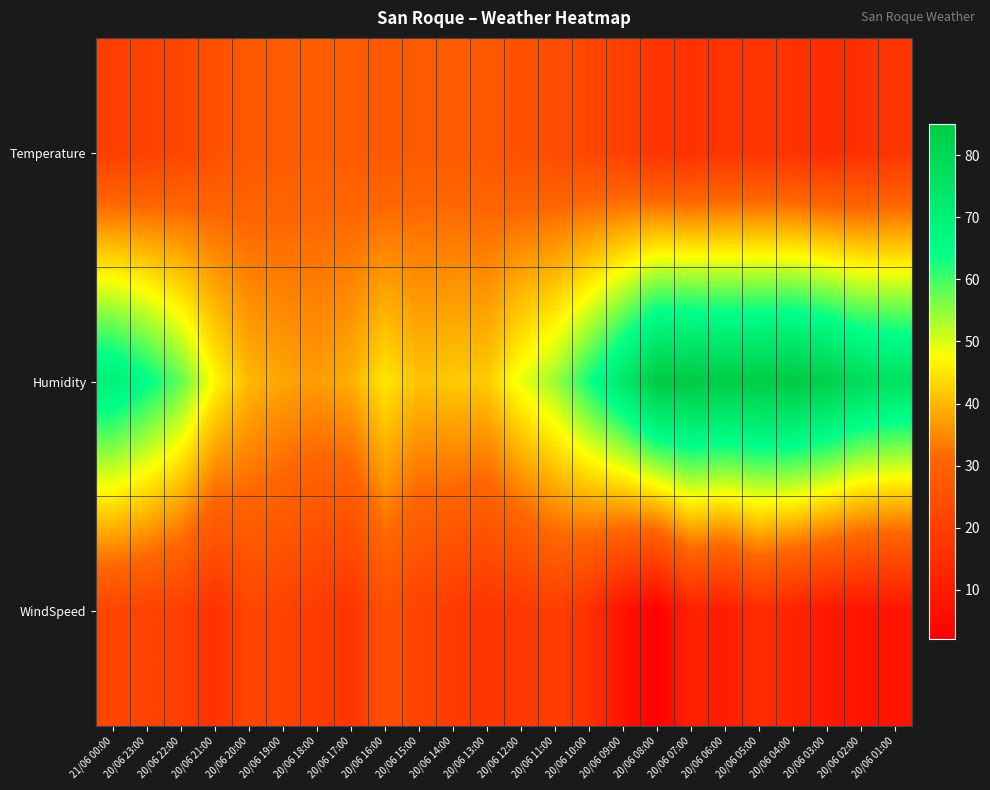

Which category has the highest value across all series?

20/06 08:00